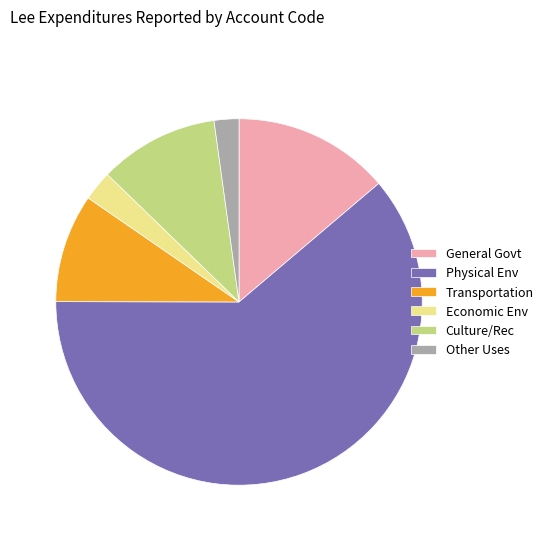

True or false: Other Uses accounts for 2% of the total.

True